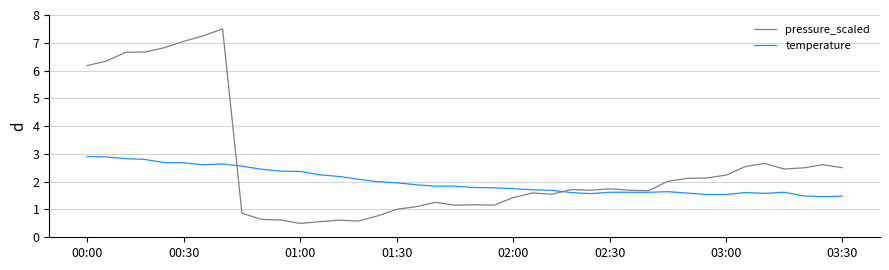

Which series has the widest spread of values?

pressure_scaled